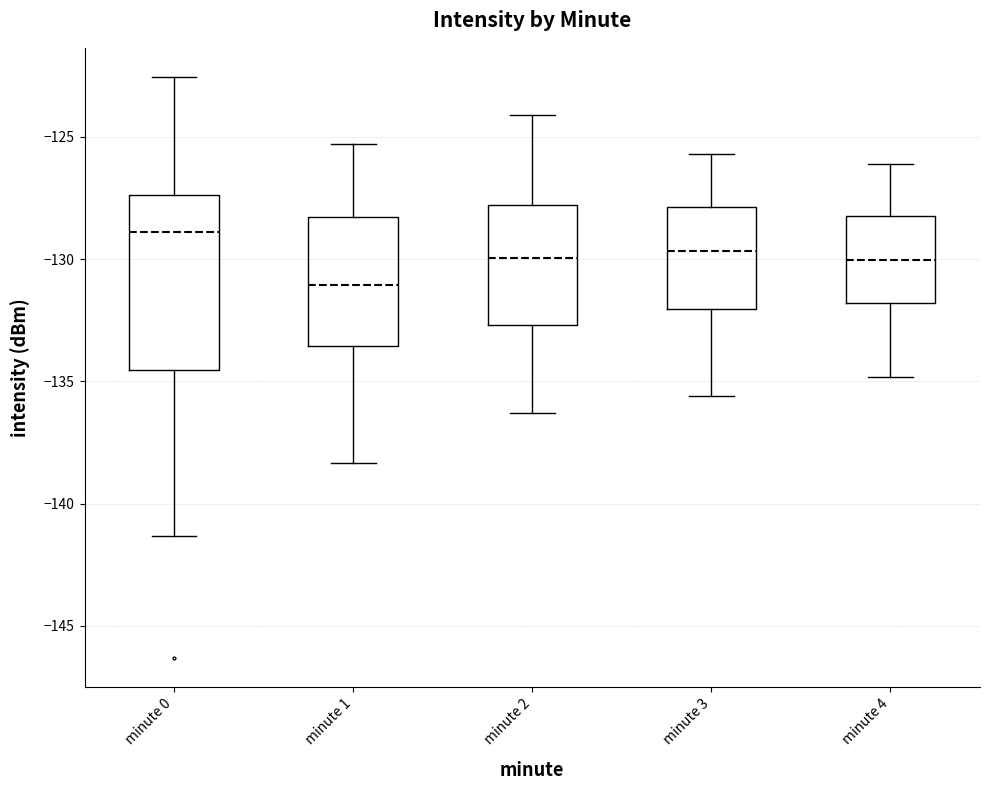

Where does the median line of the box for minute 2 sit on the y-axis? The values are not printed on the chart, so give them approximately, as read against the axis.

-130.0